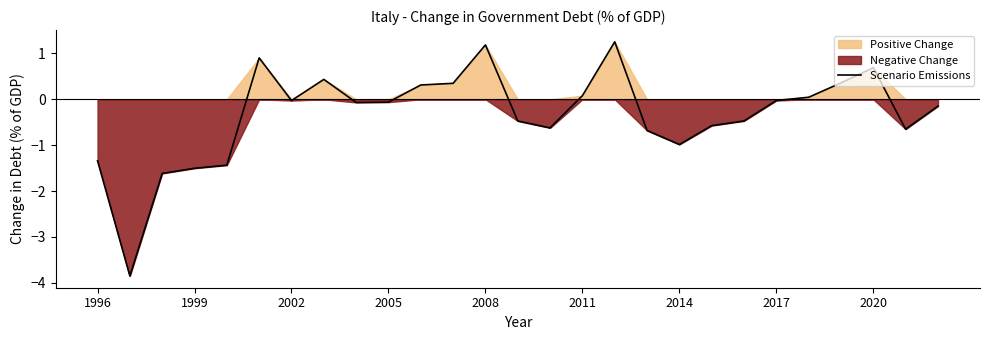

What is the average value?

-0.3